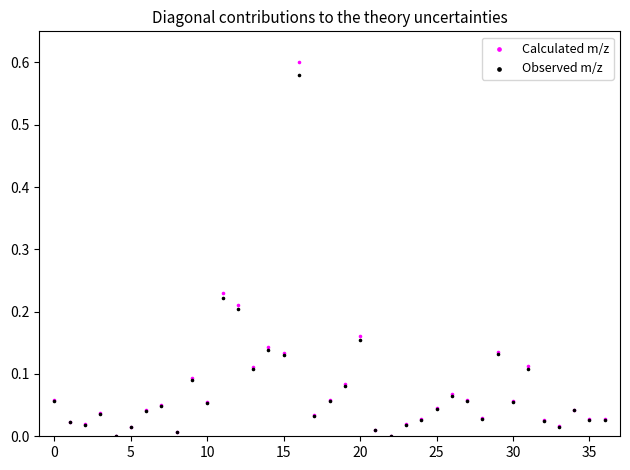

Which series has the largest Y range (max minus min)?

Calculated m/z